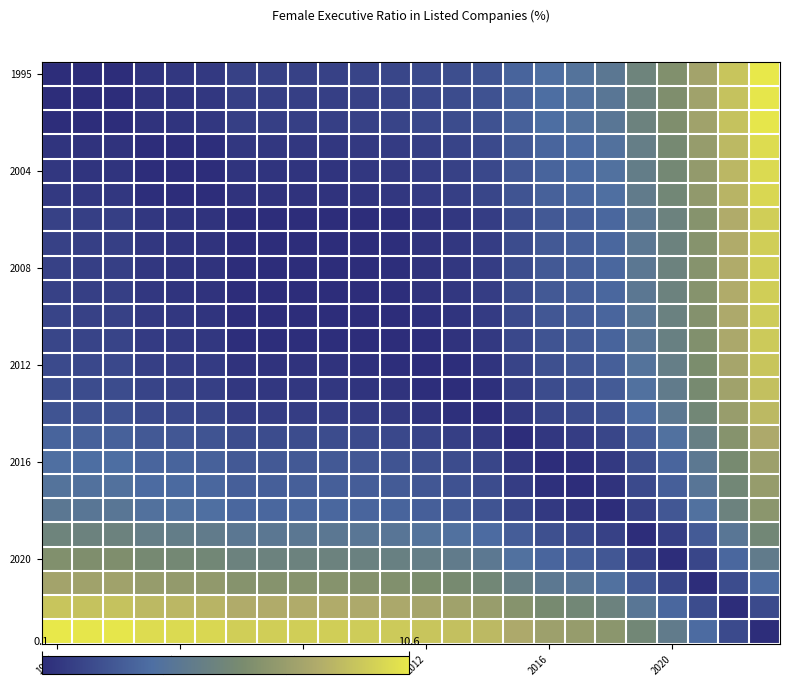

Which category has the highest value across all series?

23